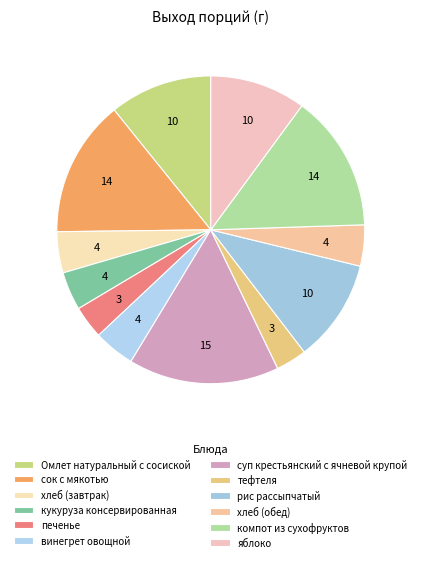

Between тефтеля and Омлет натуральный с сосиской, which is larger?

Омлет натуральный с сосиской